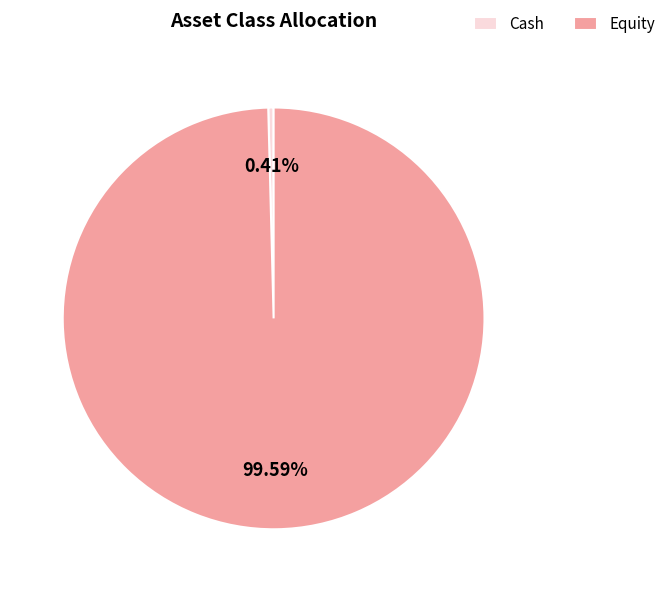

Between Equity and Cash, which is larger?

Equity